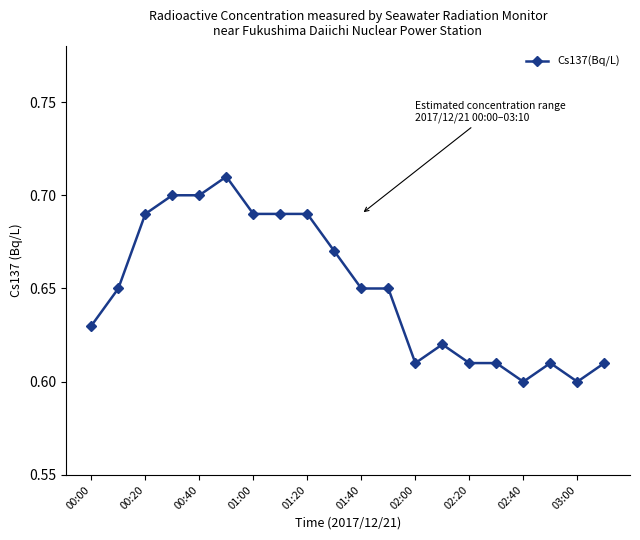

What is the sum of all values?

13.0